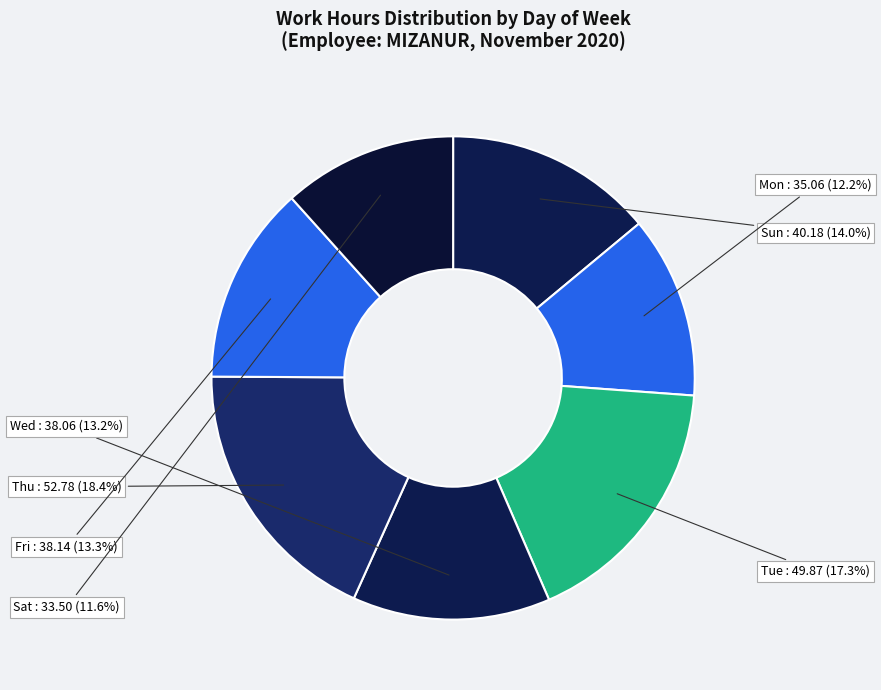

Which category has the biggest portion of the pie?

Thu